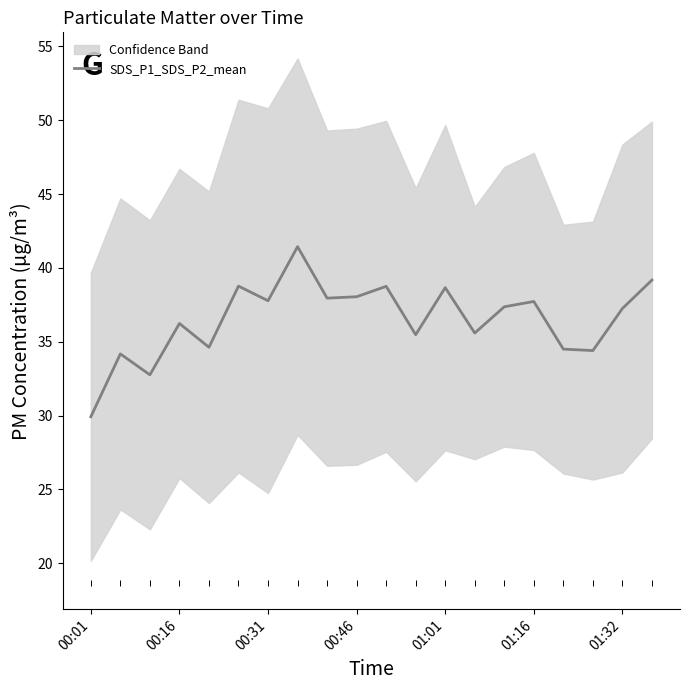

Which category has the lowest value in the SDS_P1_SDS_P2_mean series?

00:01